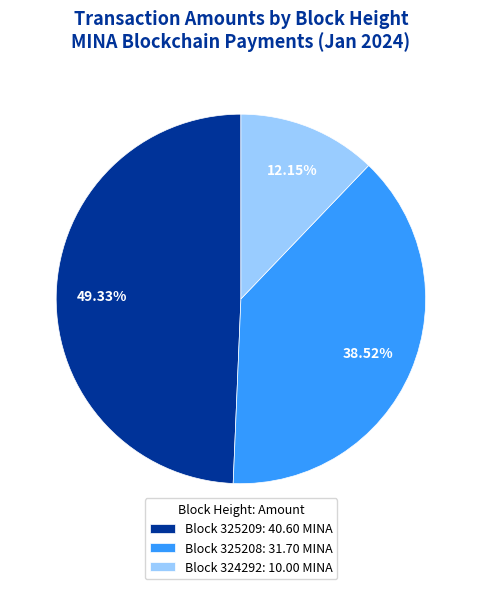

How many slices are in this pie chart?

3